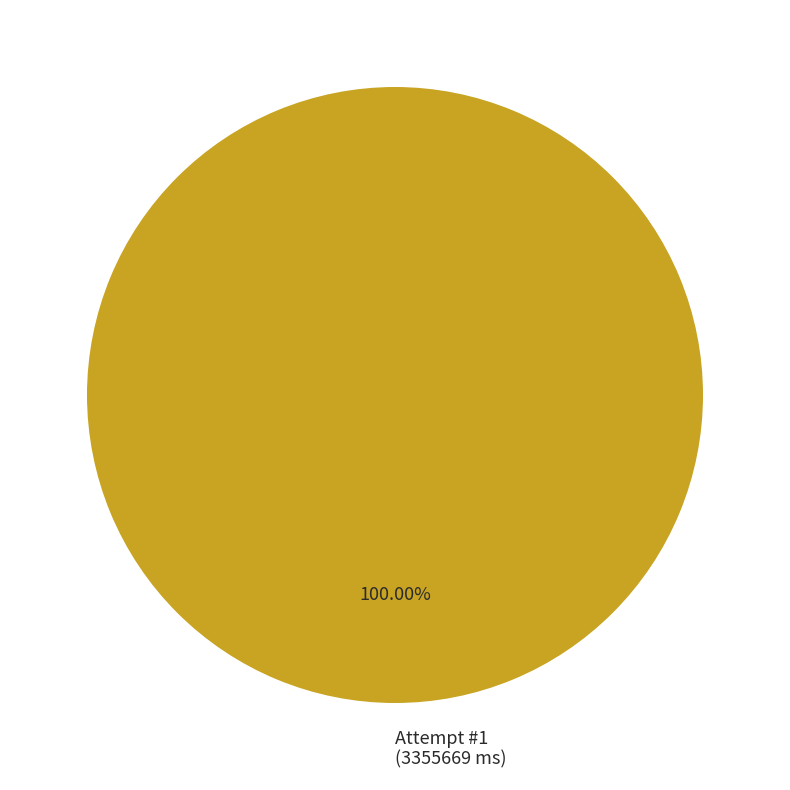

Is Attempt #1 (3355669 ms) the majority of the pie?

Yes